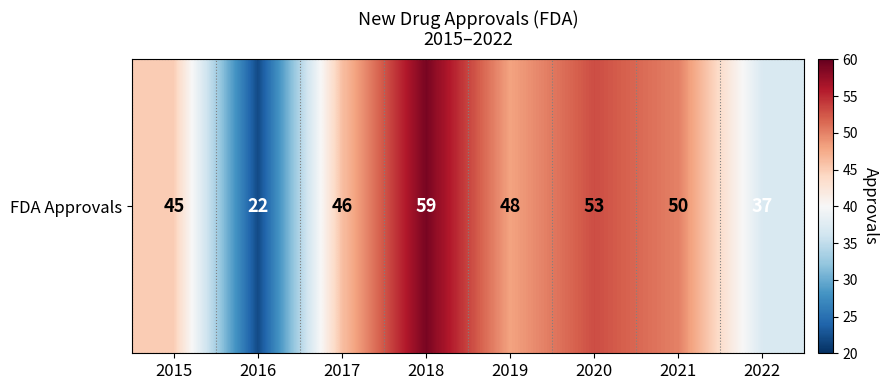

List the labels in order of value, largest first.

2018, 2020, 2021, 2019, 2017, 2015, 2022, 2016